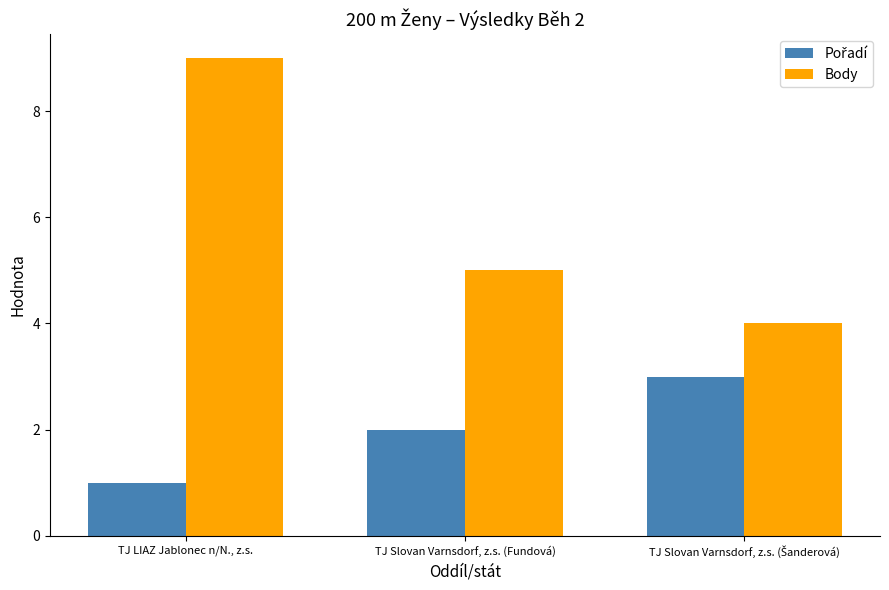

Which series has the largest total across all categories?

Body